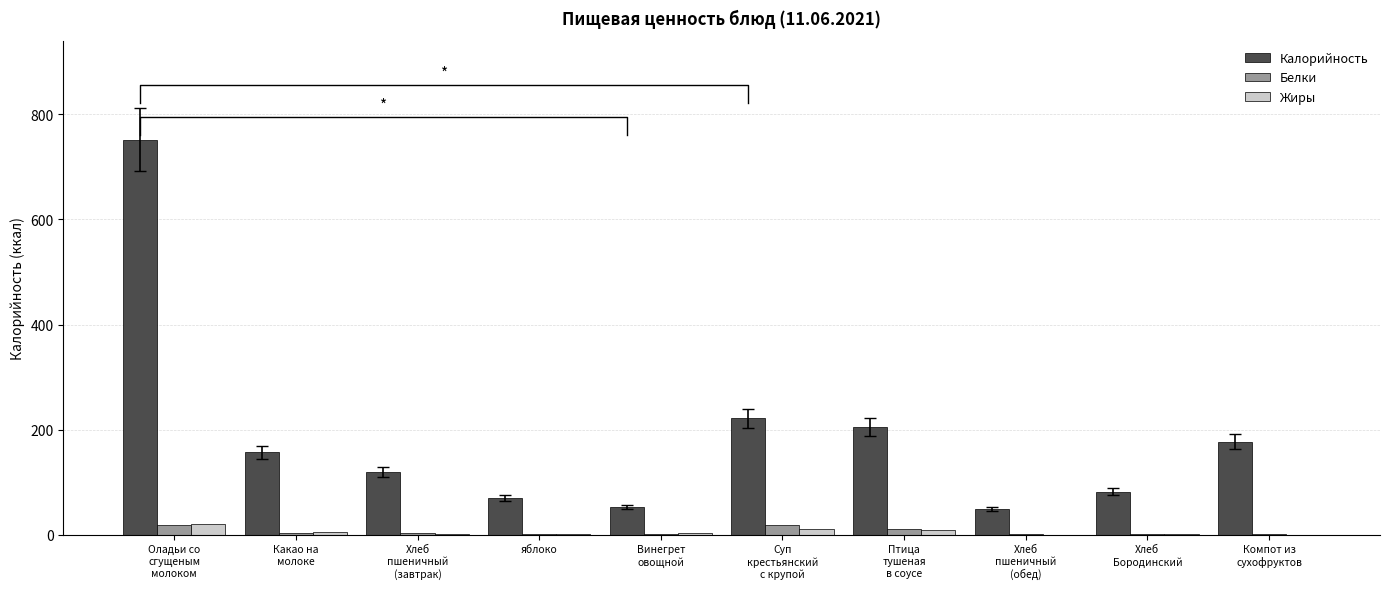

Read the Жиры value at Суп
крестьянский
с крупой.

10.1